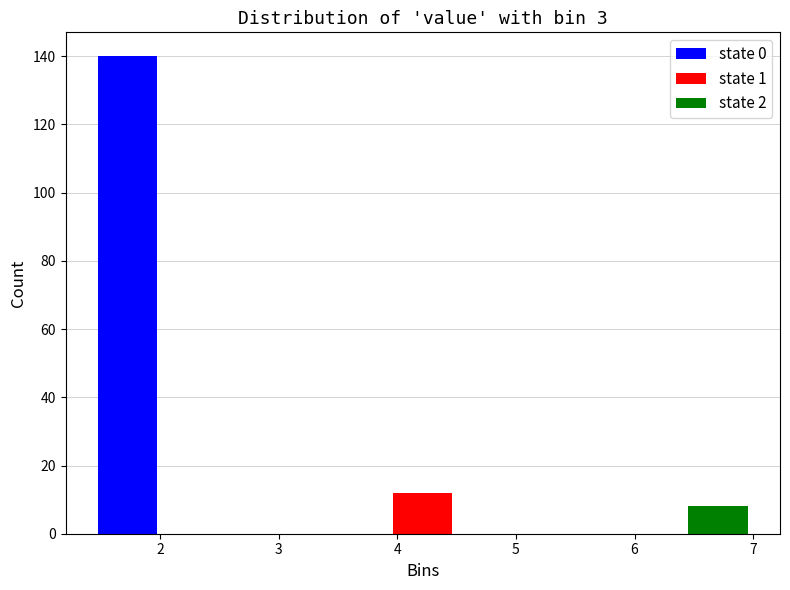

Reading left to right, transcribe this chart: for each range on the x-axis, give the height of each series' bar. Neither the bar edges nor the heights are printed on the chart, so give them approximately, as read against the axes.

1.23 to 3.22: state 0=140	state 1=0	state 2=0
3.22 to 5.21: state 0=0	state 1=12	state 2=0
5.21 to 7.20: state 0=0	state 1=0	state 2=8